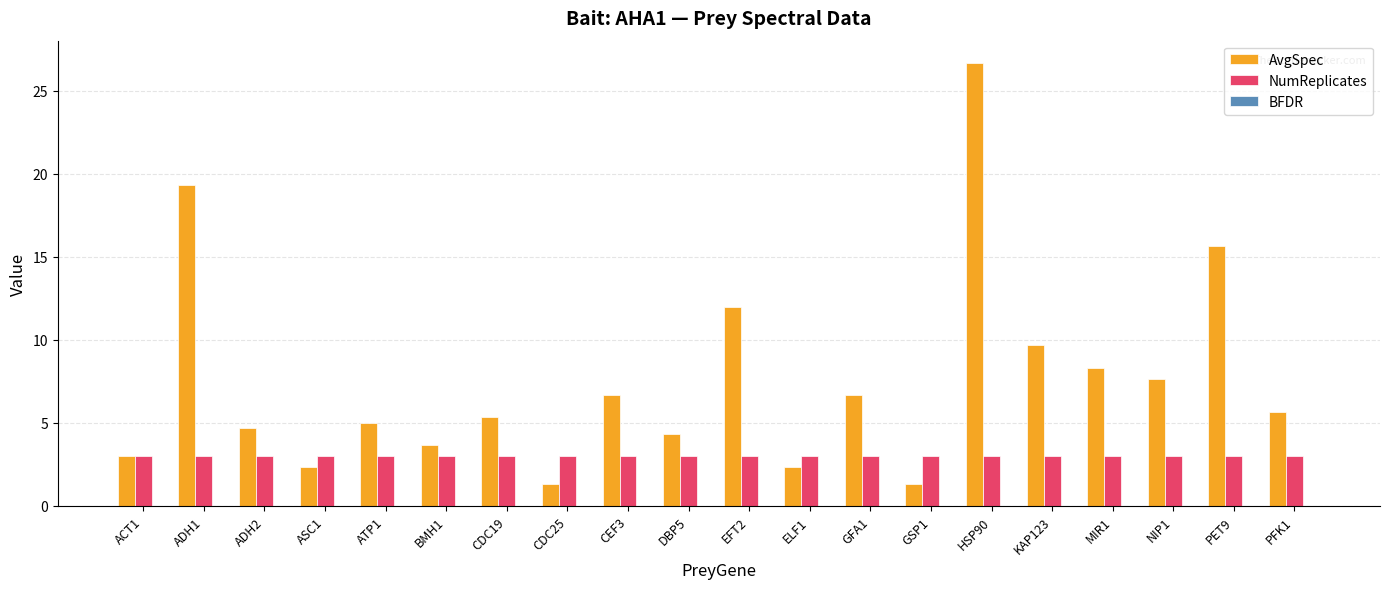

Between DBP5 and EFT2, which series saw the biggest shift?

AvgSpec